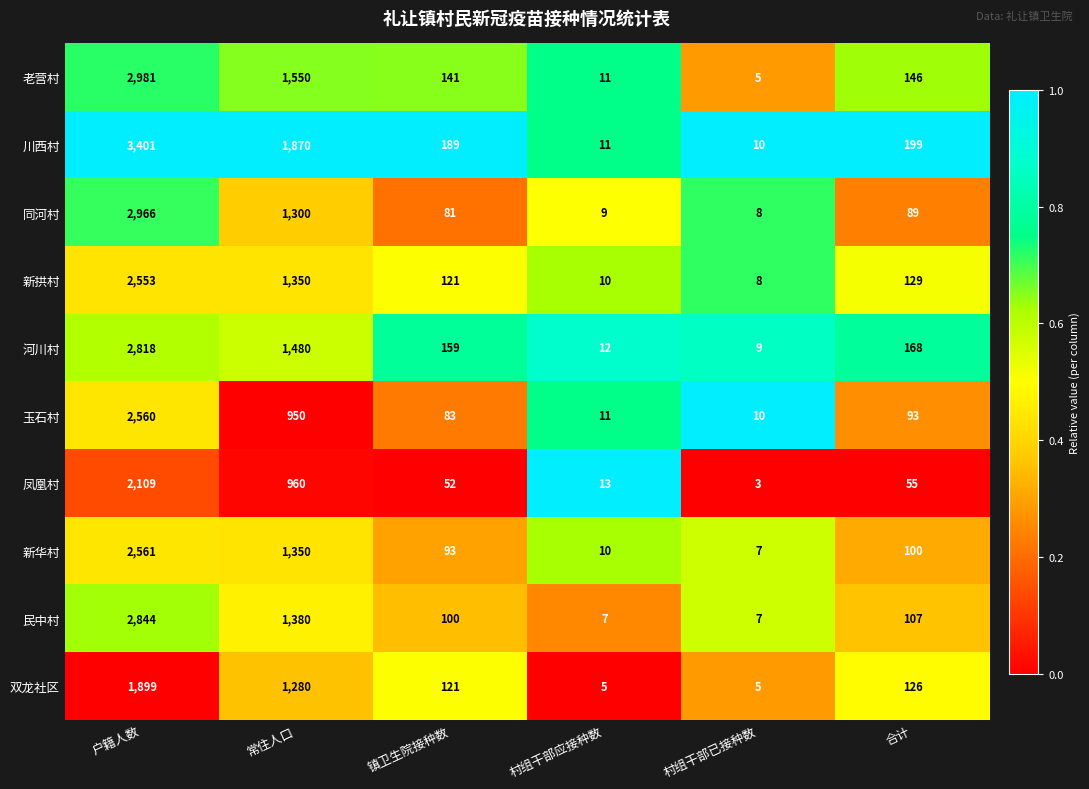

How many categories are shown in the chart?

6